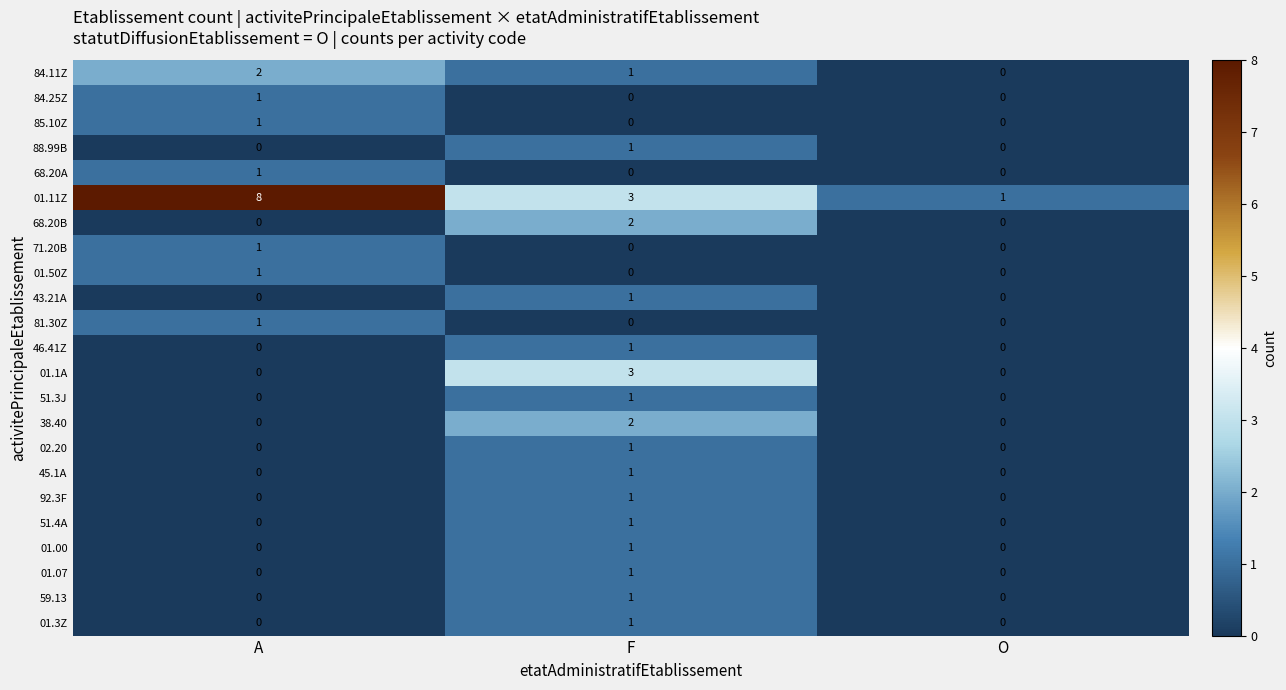

At how many categories does at least one series exceed 6?

1